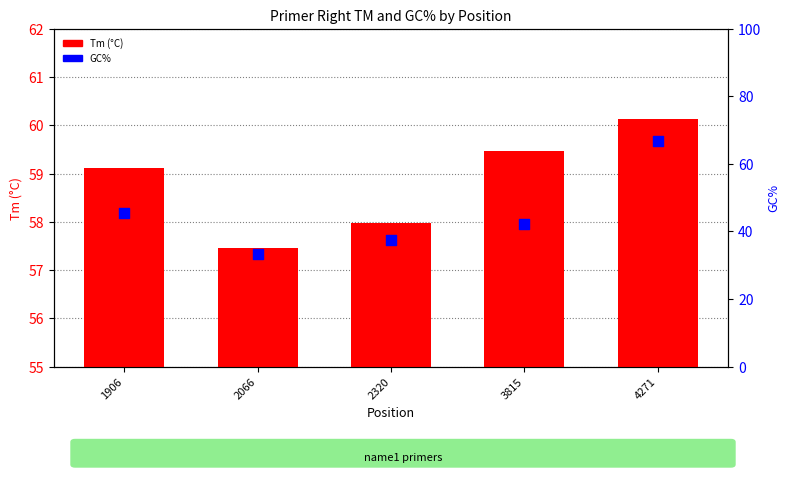

What is the total value across all series at 1906?

104.6